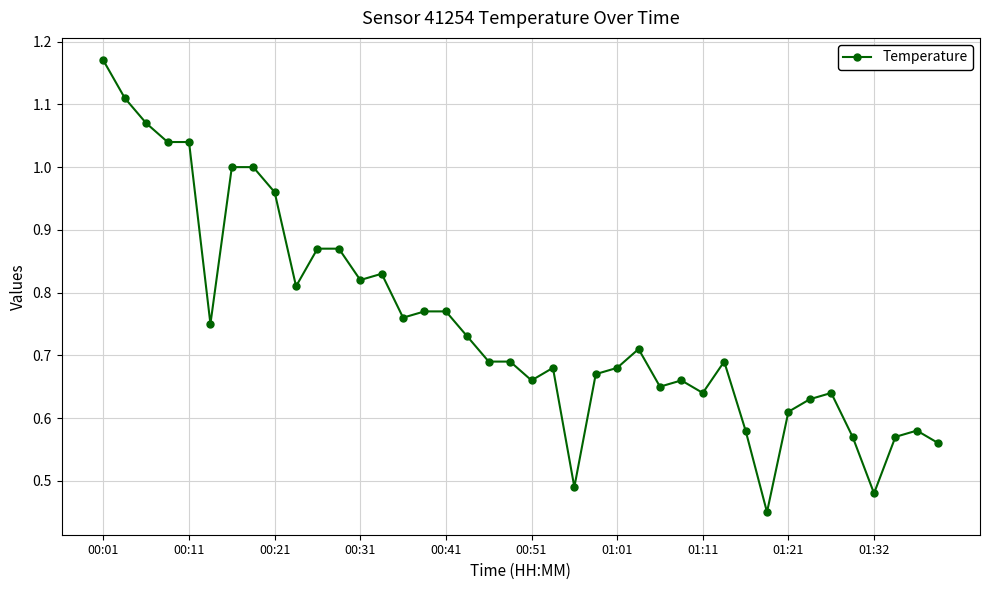

True or false: there are more than 1 points higher than both neighbors.

True